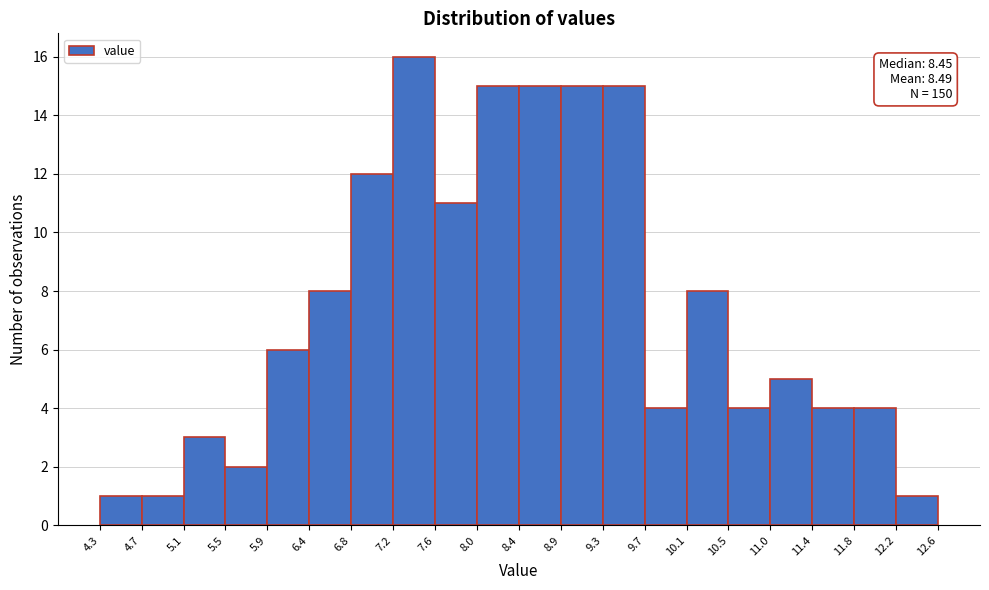

Which range on the x-axis has the tallest bar?

7.2 to 7.6